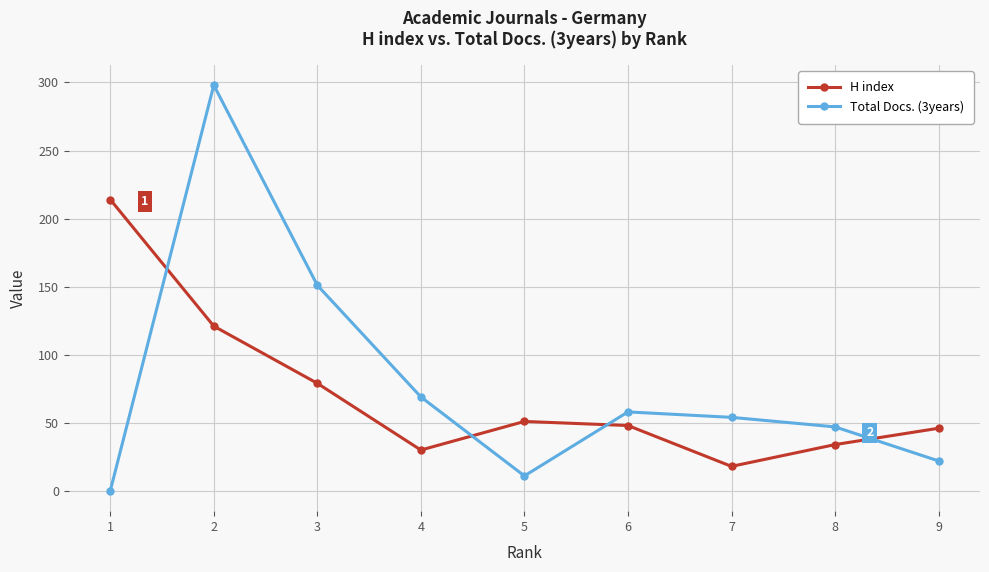

What is the difference between the highest and lowest values at 4?

39